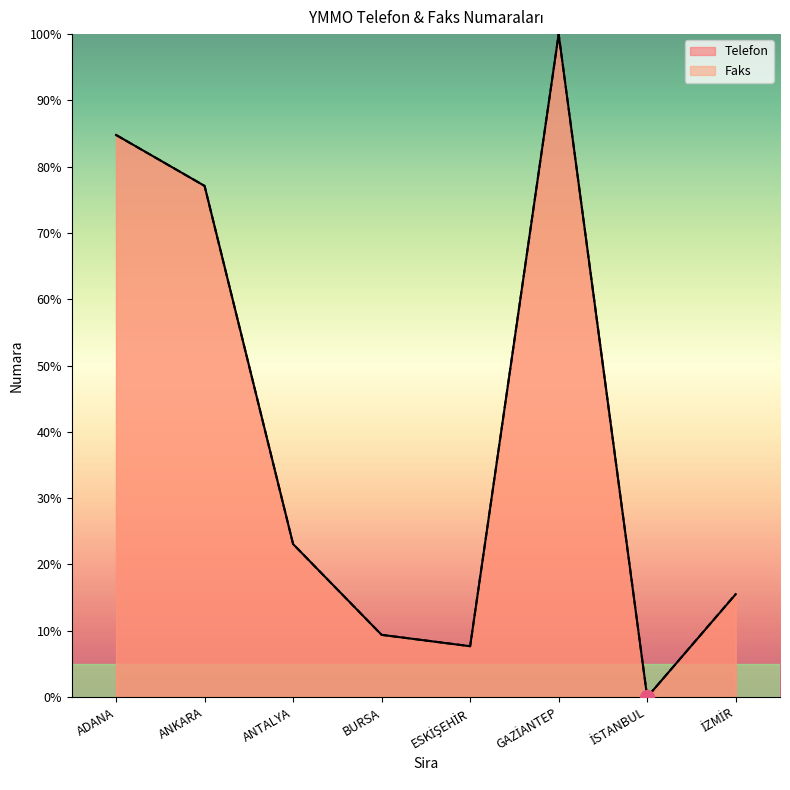

Is it true that Telefon equals 16.2 at BURSA?

False